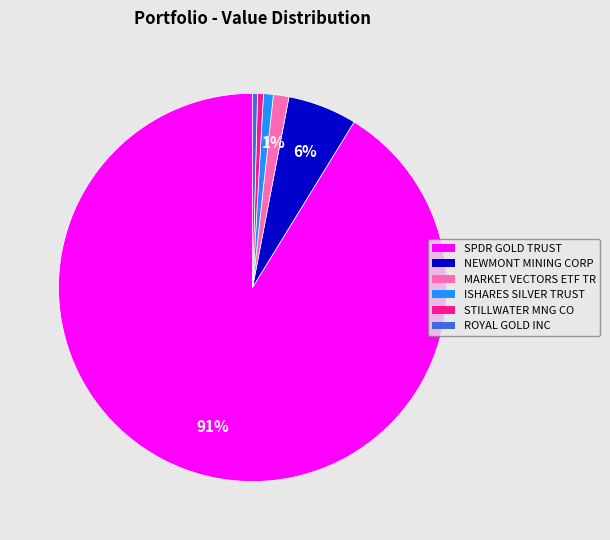

Is the sum of STILLWATER MNG CO and ISHARES SILVER TRUST greater than half?

No